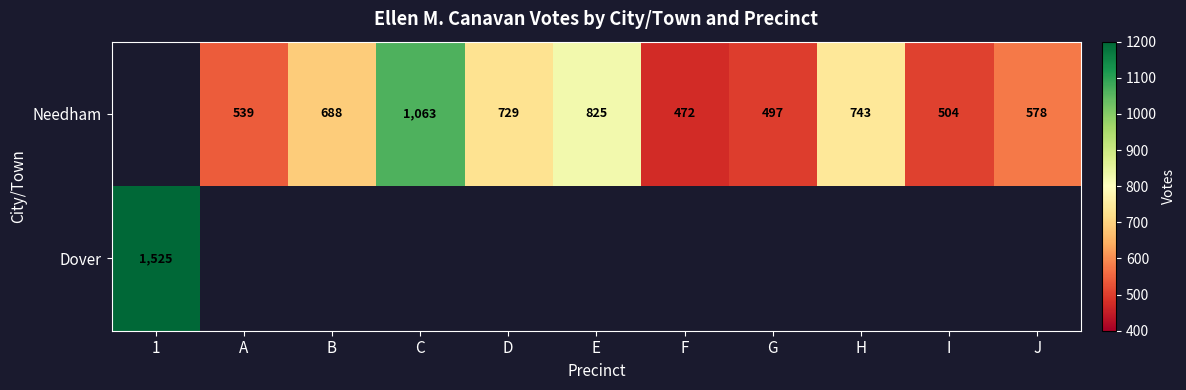

What is the difference between the Needham values at G and C?

566